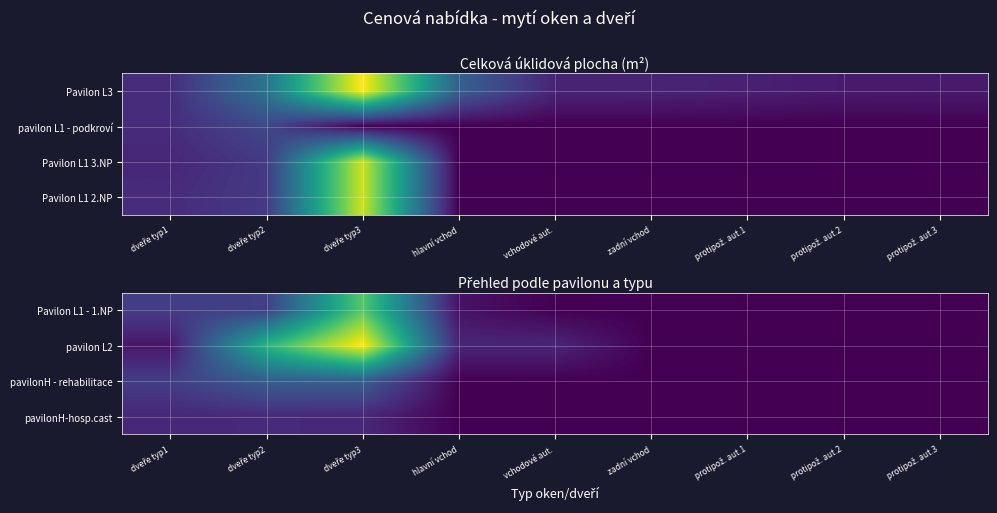

Rank the series at protipož. aut.2 from lowest to highest value.

Pavilon L1 - 1.NP, pavilon L2, pavilonH - rehabilitace, pavilonH-hosp.cast